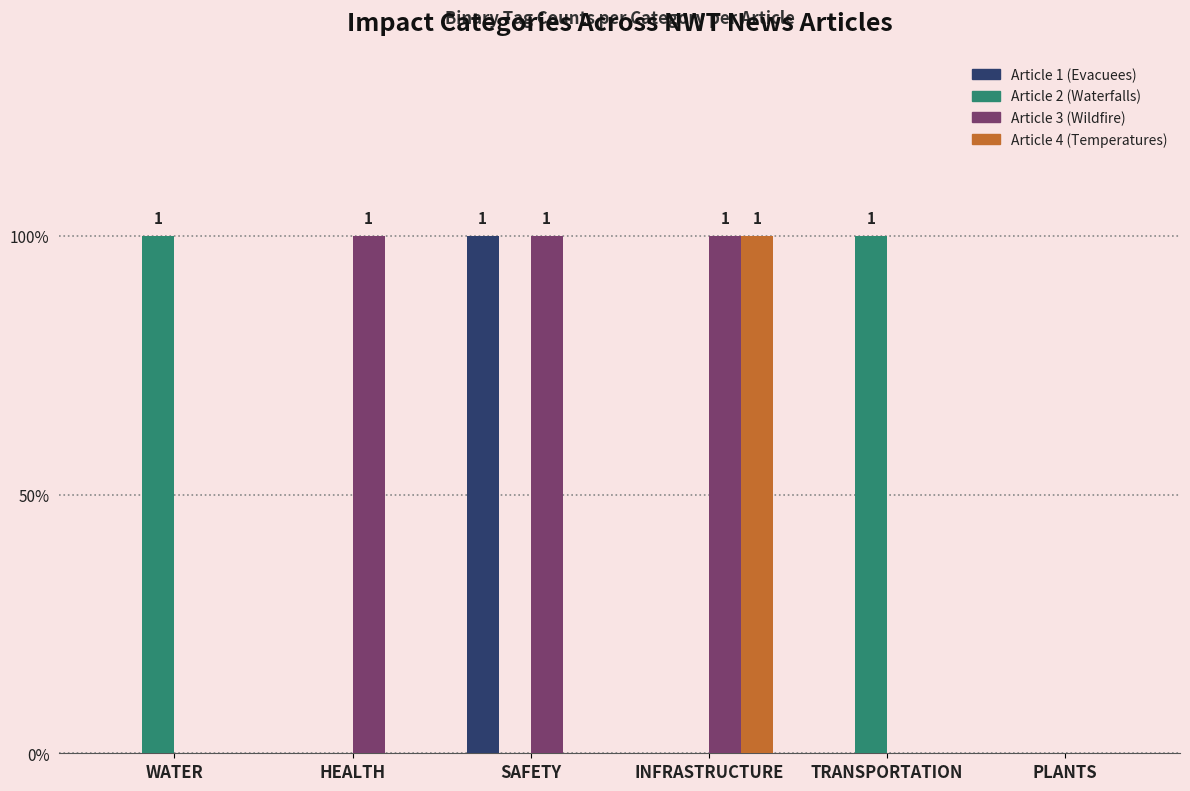

Are the bars horizontal?

No